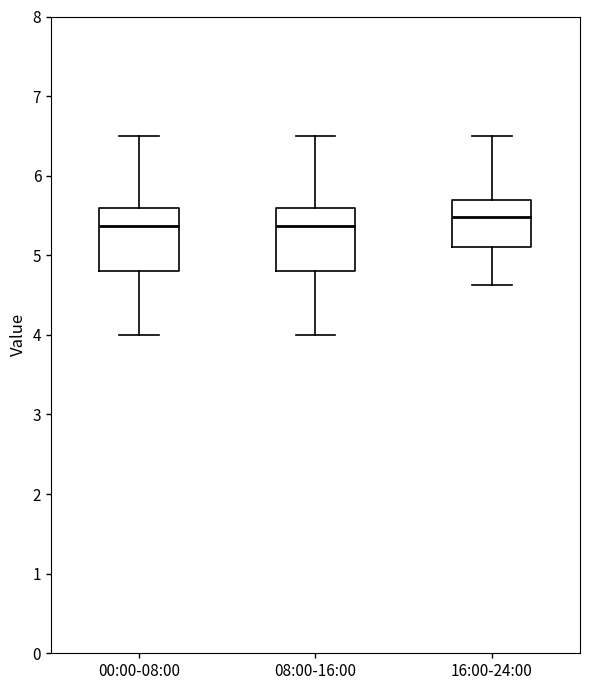

Reading left to right, read every box against the y-axis: the position of its median line, the range the box covers, and the ends of its whiskers. The values are not printed on the chart, so give them approximately, as read against the axis.

00:00-08:00: median 5.4, box 4.8 to 5.6, whiskers 4.0 to 6.5
08:00-16:00: median 5.4, box 4.8 to 5.6, whiskers 4.0 to 6.5
16:00-24:00: median 5.5, box 5.1 to 5.7, whiskers 4.6 to 6.5